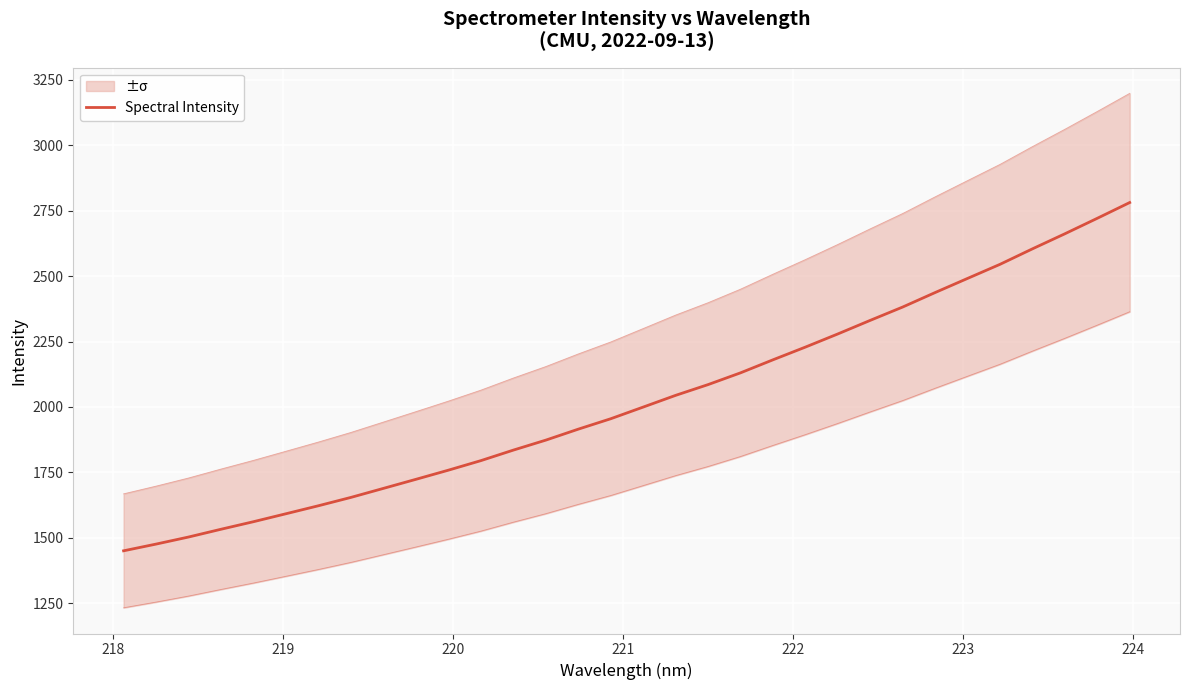

What is the difference between the maximum and minimum values?

1330.1